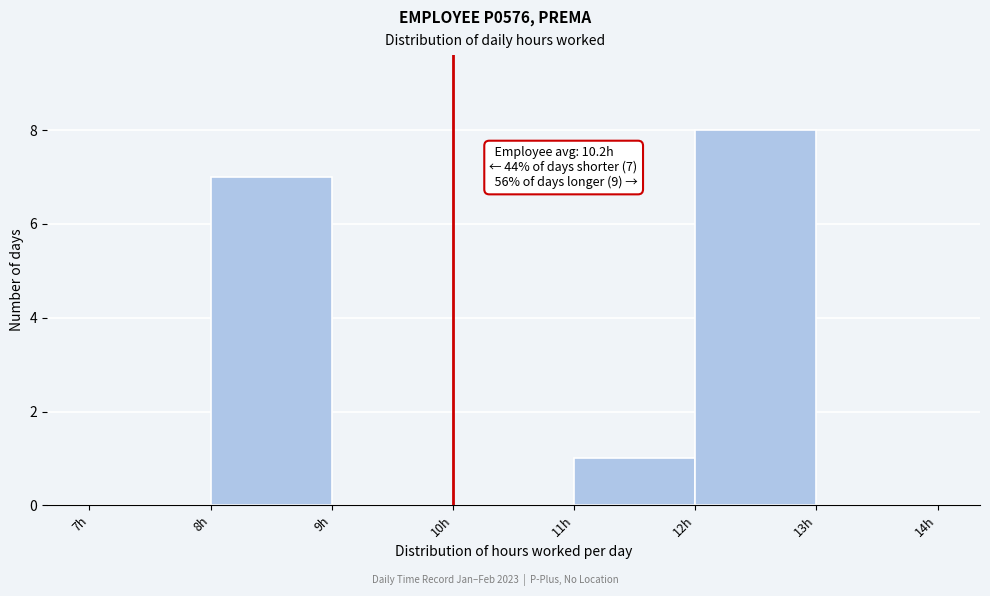

Over which range of the x-axis is the bar tallest?

12 to 13